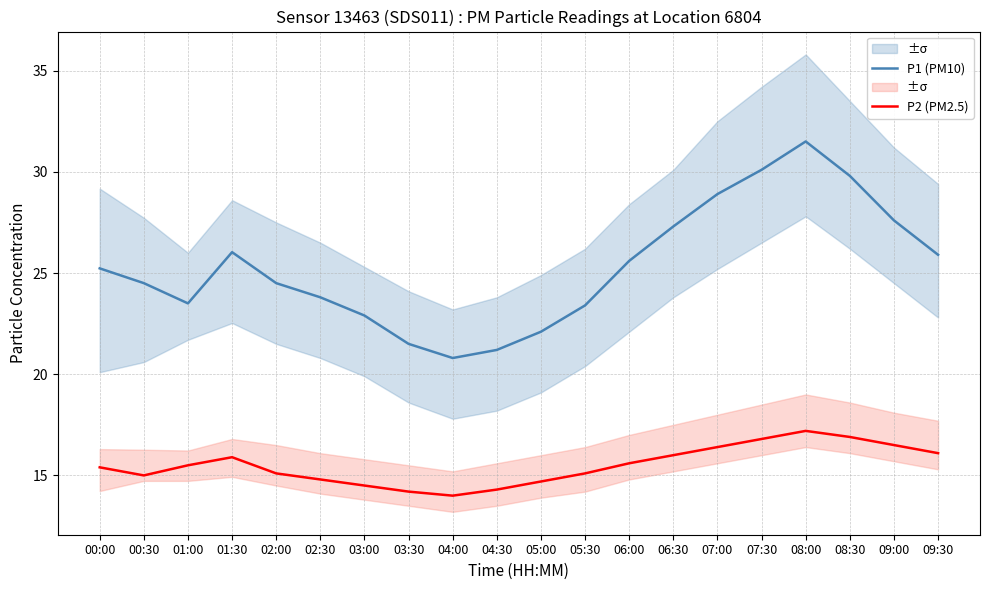

Rank the series by their average value, from lowest to highest.

P2 (PM2.5), P1 (PM10)